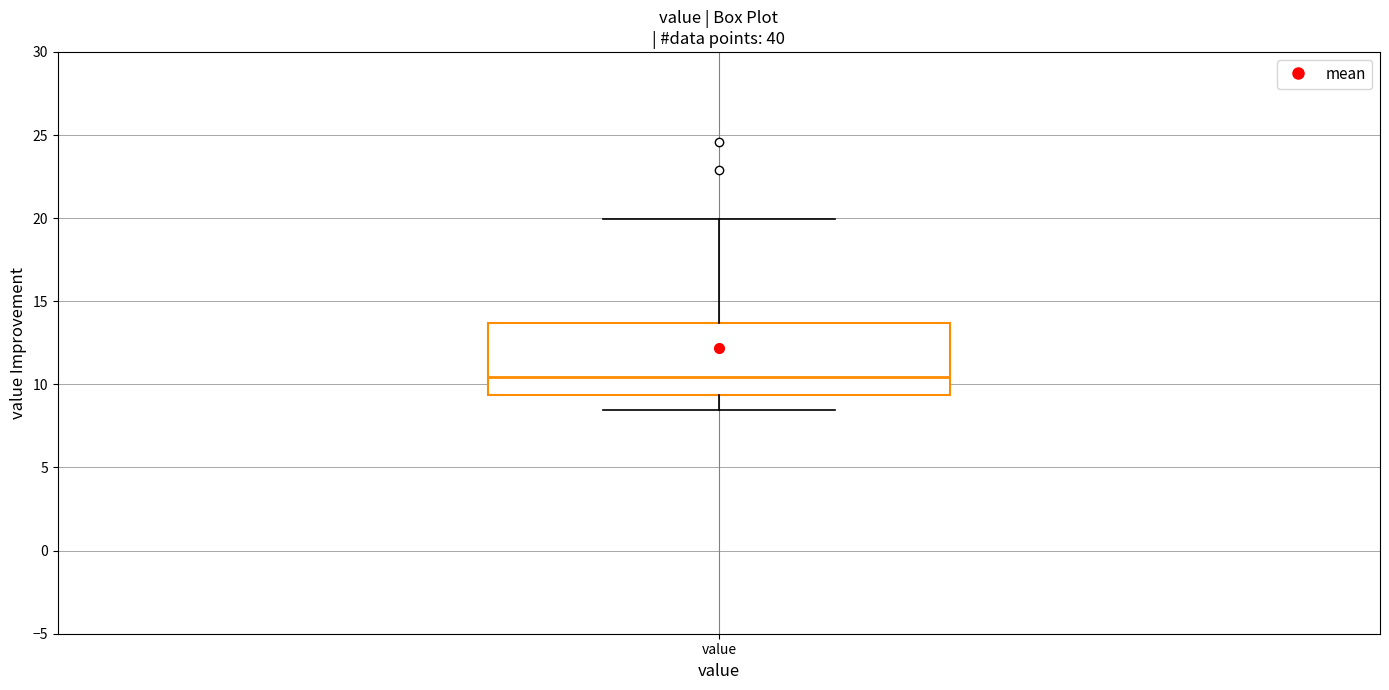

Where is the upper edge of the box for value on the y-axis? The values are not printed on the chart, so give them approximately, as read against the axis.

13.5